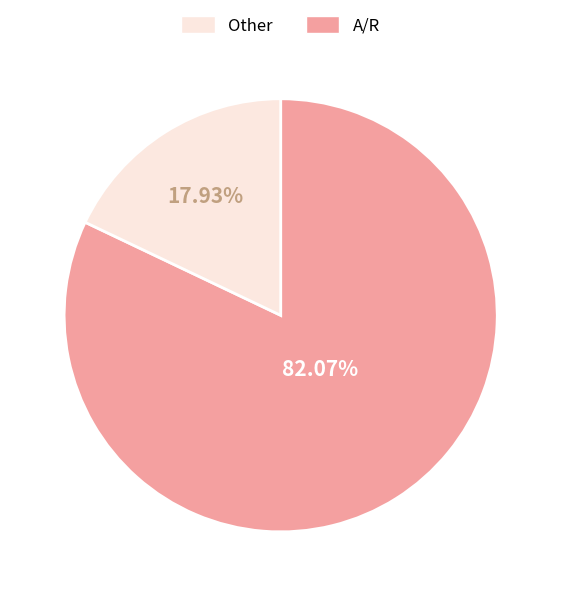

Is there any slice that represents more than half of the pie?

Yes